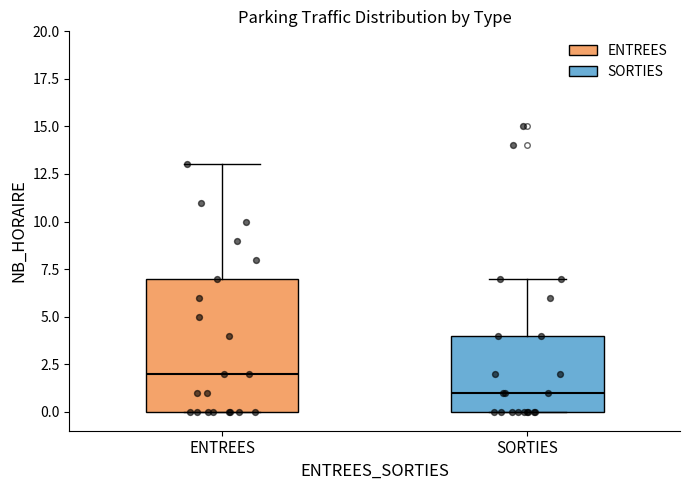

Reading left to right, transcribe this box plot: for each box, give where its median line is, the range the box spans, and where its two whiskers end, as read against the y-axis. The values are not printed on the chart, so give them approximately, as read against the axis.

ENTREES: median 2, box 0 to 7, whiskers 0 to 13
SORTIES: median 1, box 0 to 4, whiskers 0 to 7